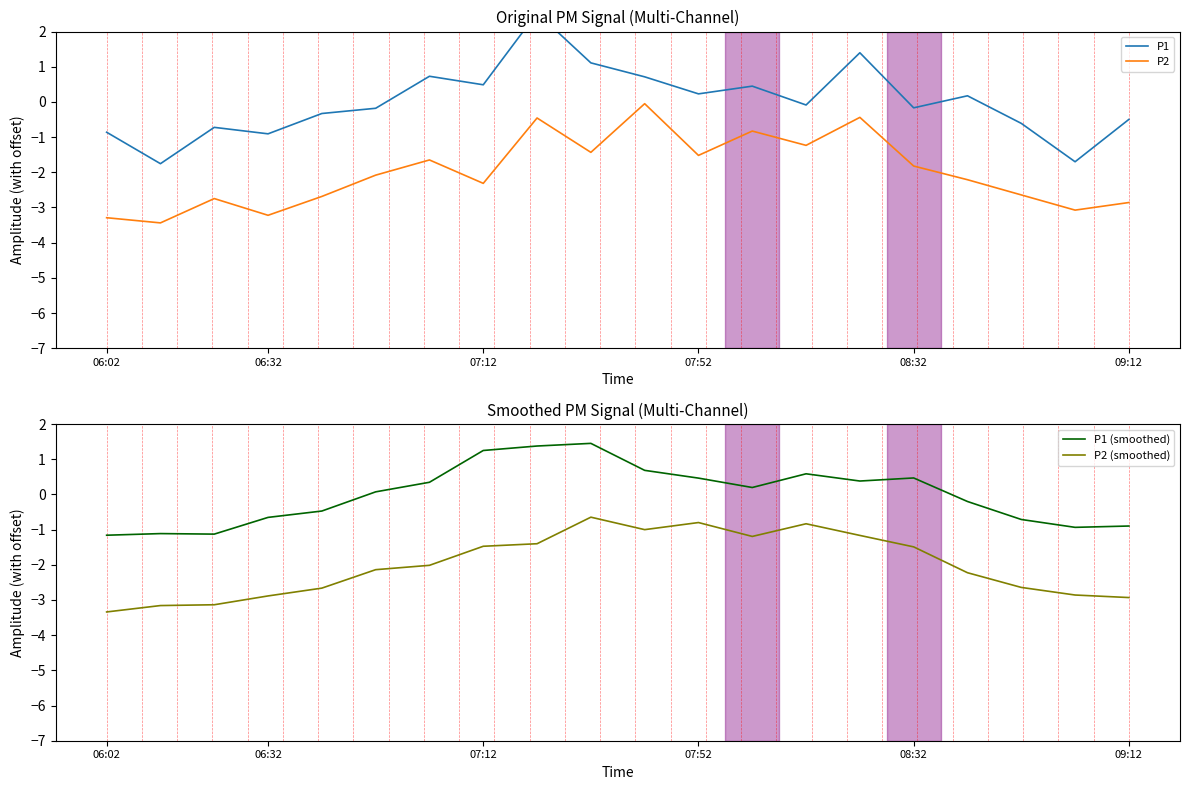

True or false: P2 has a value of -1.1 at 07:12.

False